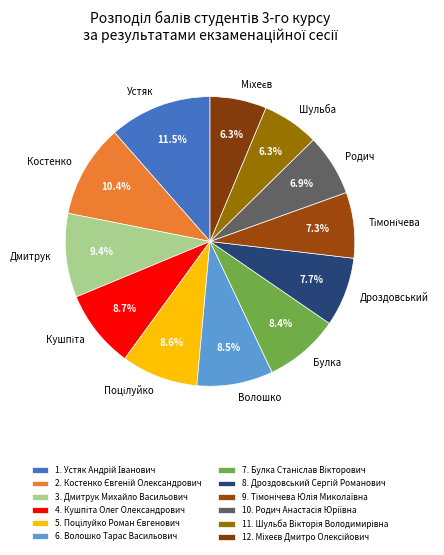

Which has a higher value, Устяк or Дроздовський?

Устяк